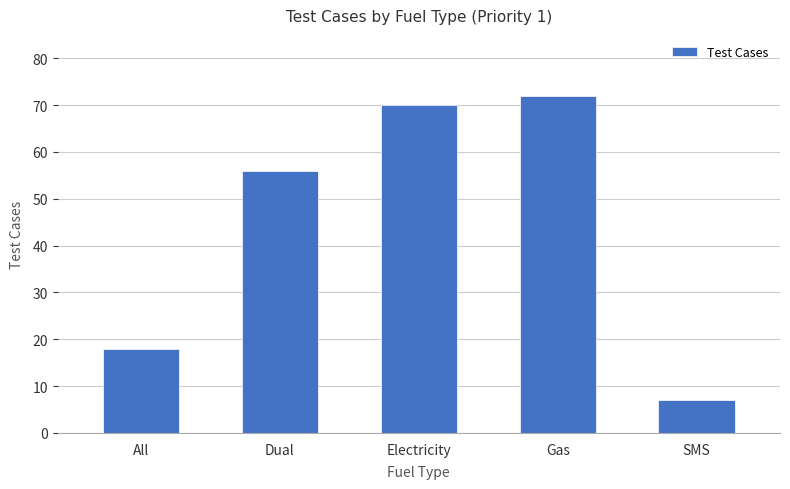

What is the sum of all values?

223